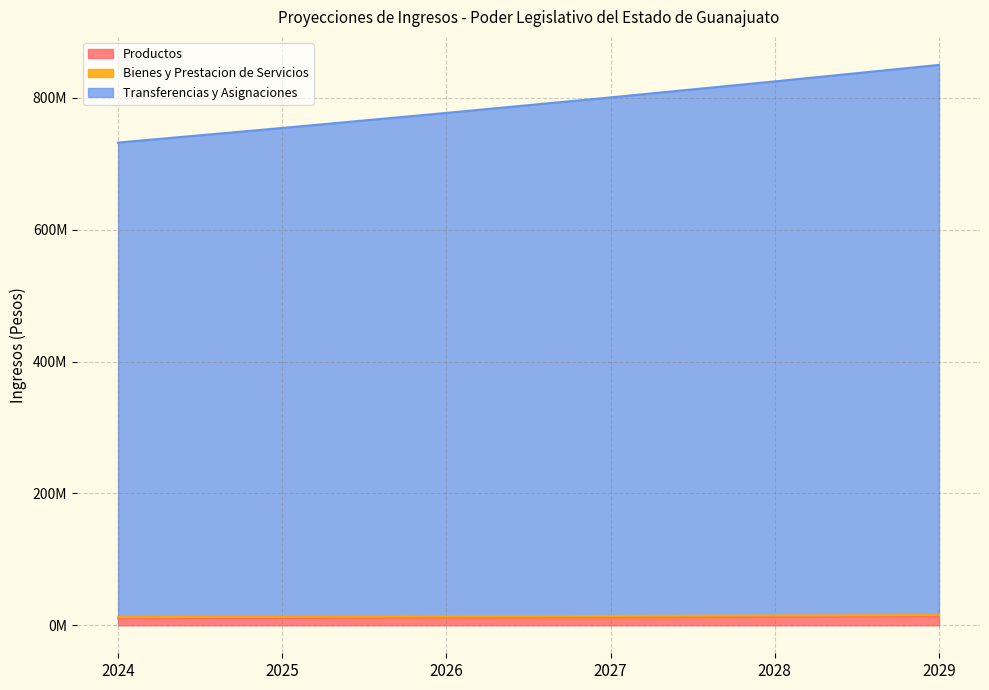

What is the spread (max minus min) of values at 2028?

812018967